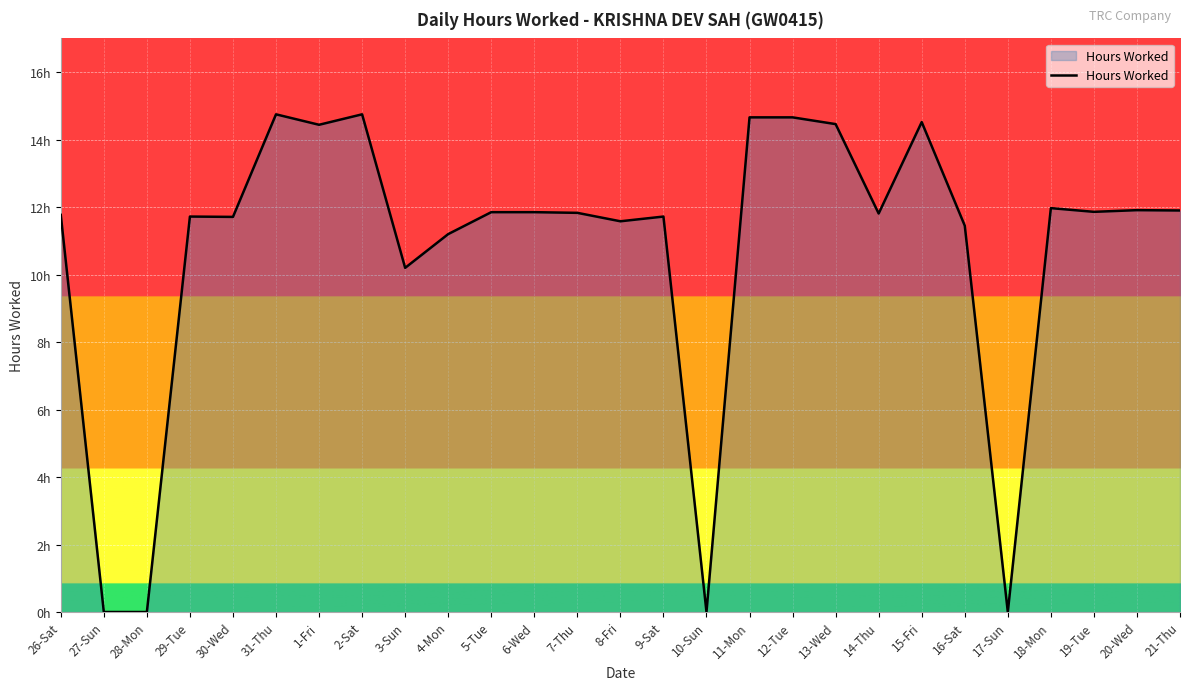

Is this an area chart (filled region under the line)?

Yes